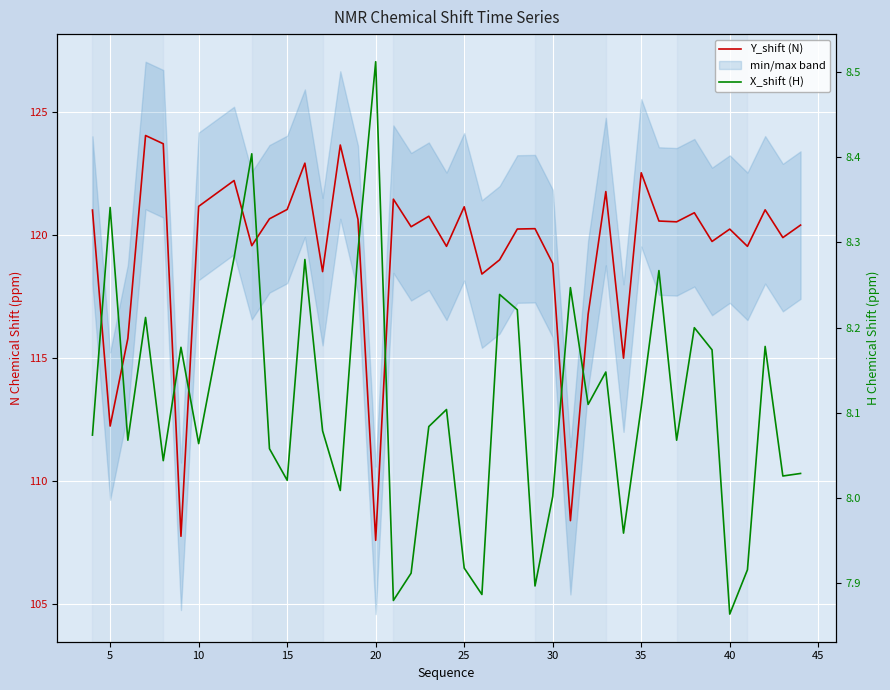

Count the number of categories in the chart.

40